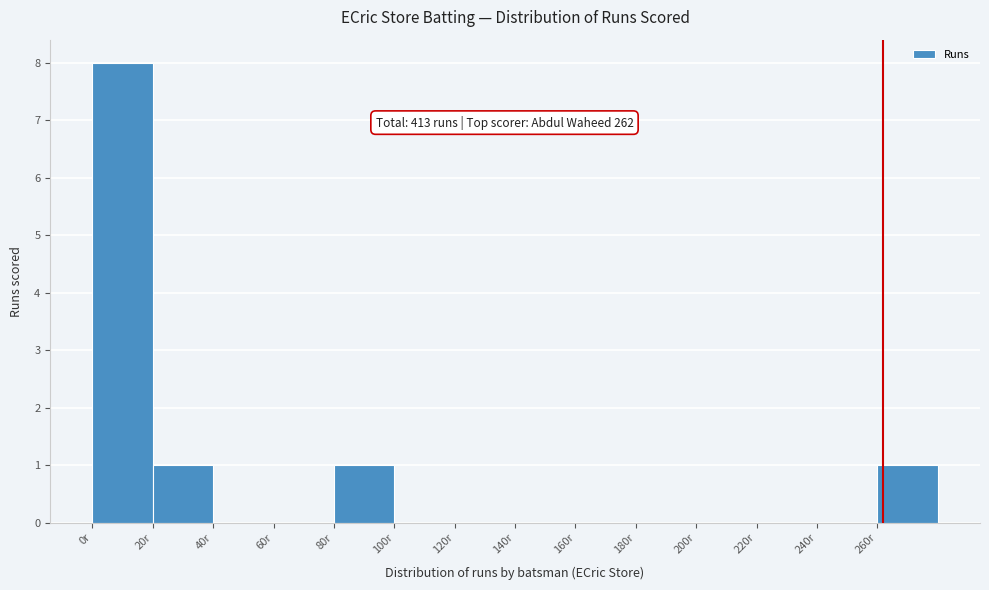

Which range on the x-axis has the tallest bar?

0 to 20